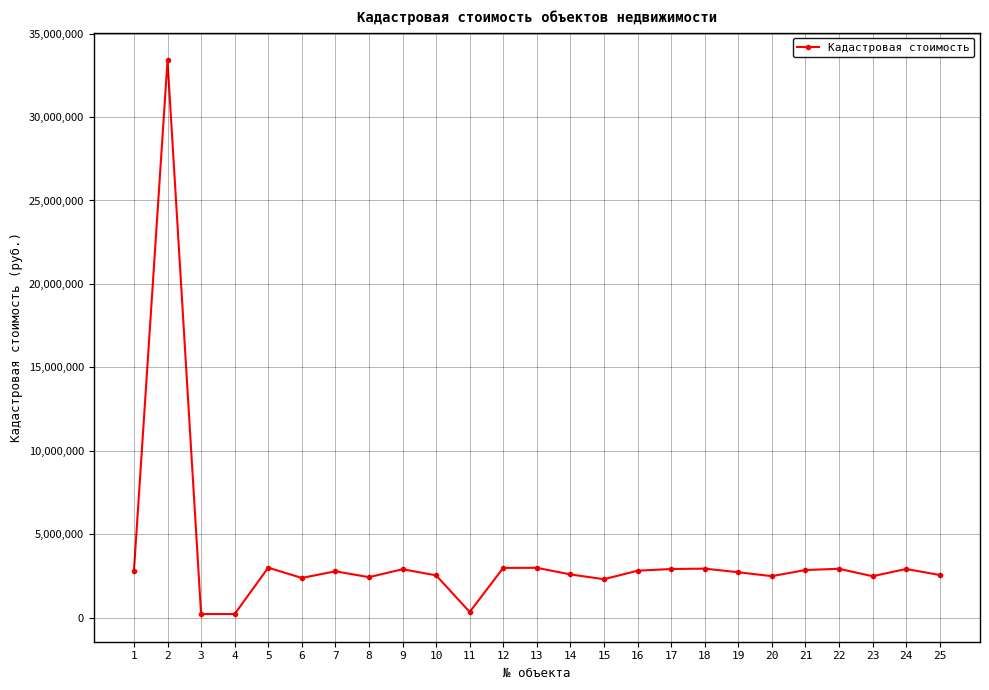

Does the chart display data point markers on the line(s)?

Yes